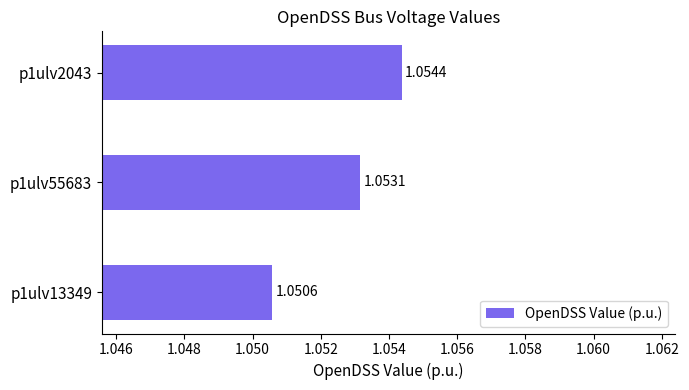

What is the sum of the values at p1ulv55683 and p1ulv13349?

2.1